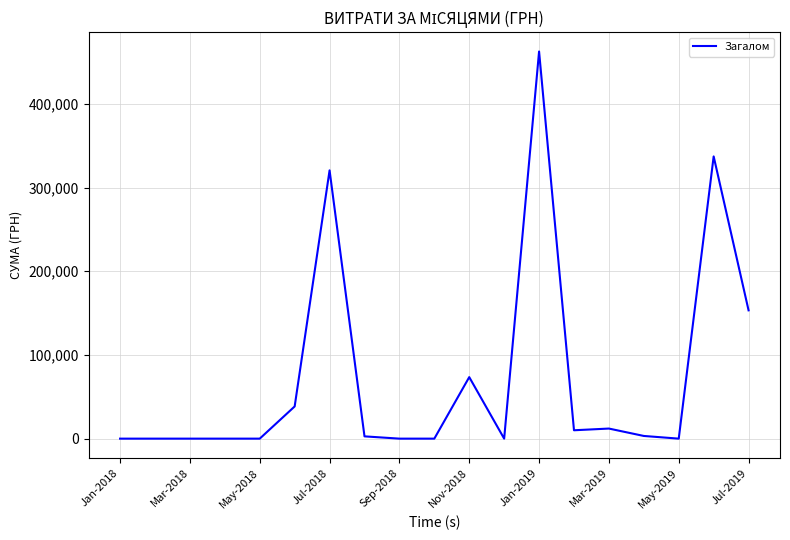

What is the maximum value shown in the chart?

462542.9